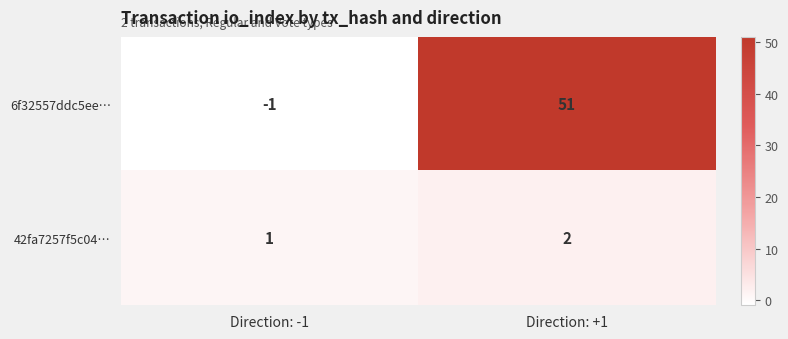

Is it true that 42fa7257f5c04… equals 1 at Direction: -1?

True